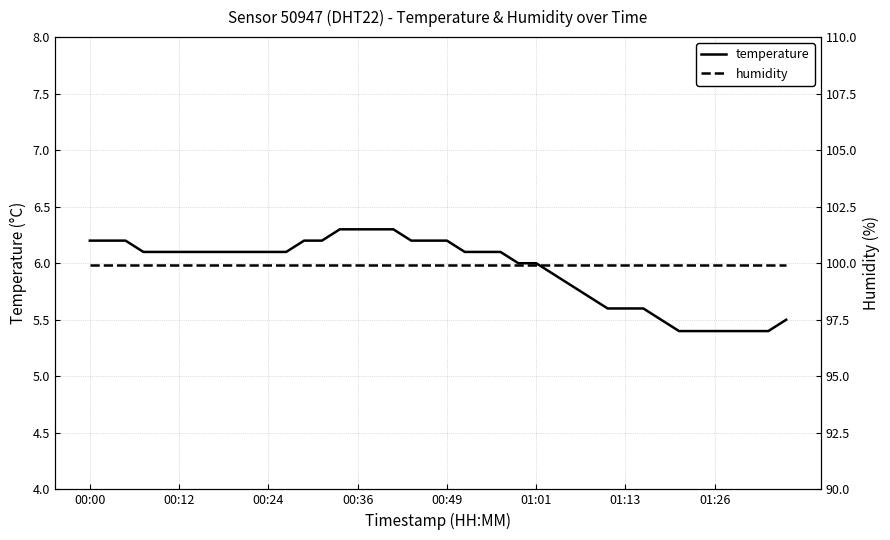

Is it true that temperature equals 5.5 at 39?

True